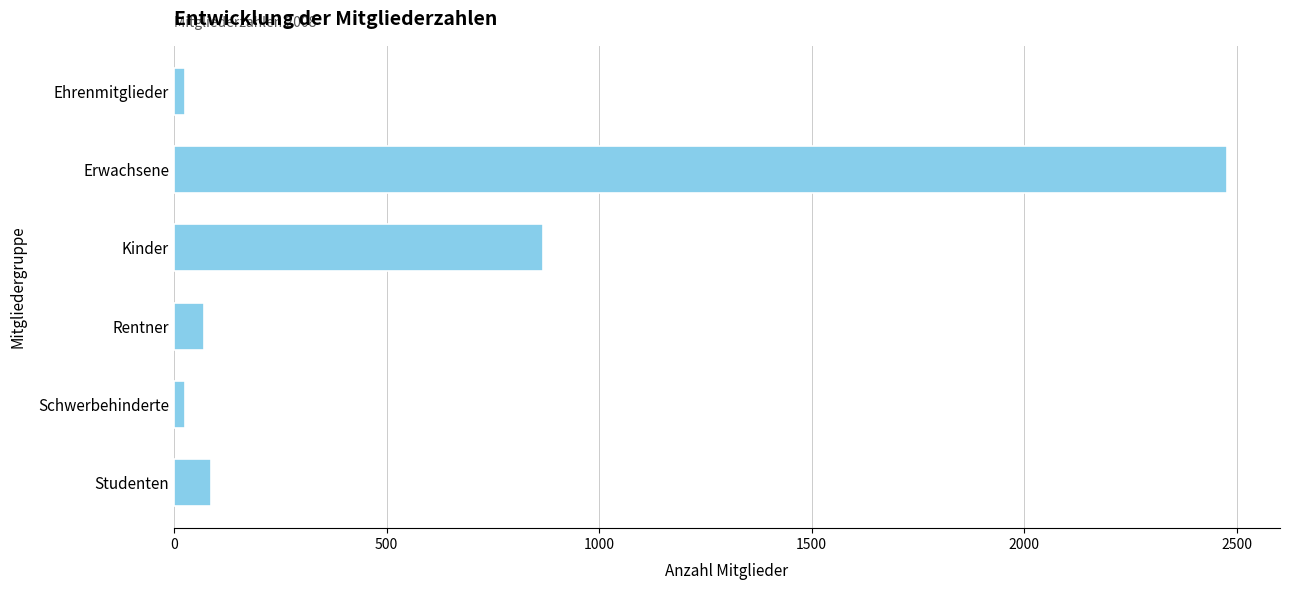

What is the greatest value displayed?

2478